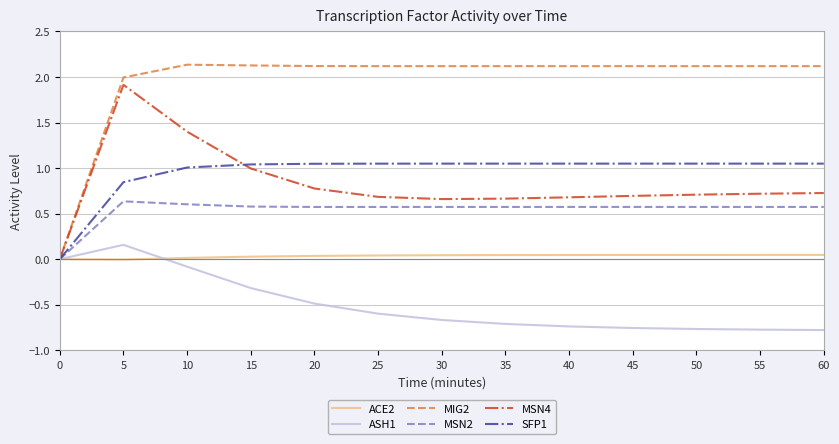

How many lines are shown in the chart?

6